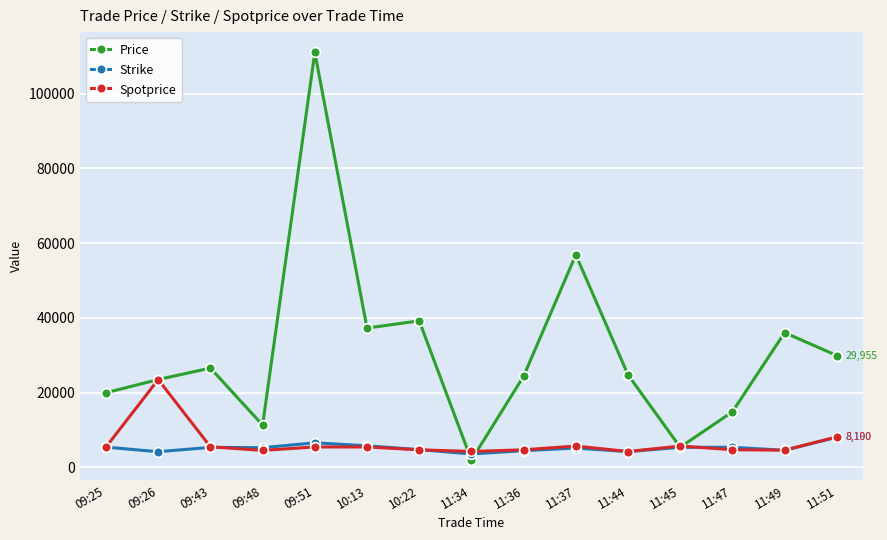

Does the chart display data point markers on the line(s)?

Yes